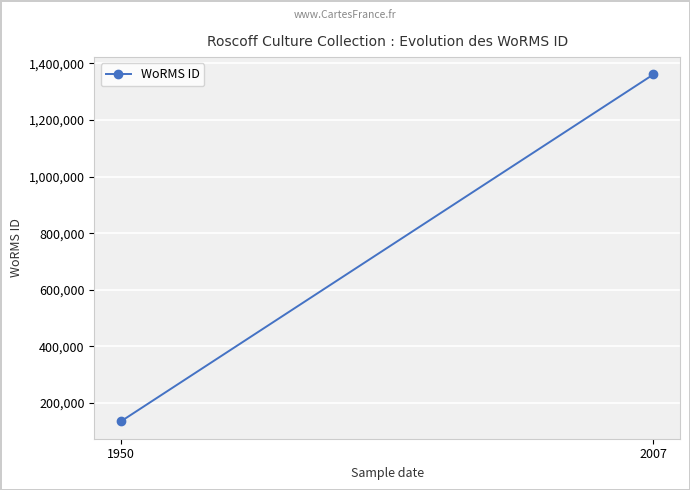

Which has a higher value, 1950 or 2007?

2007